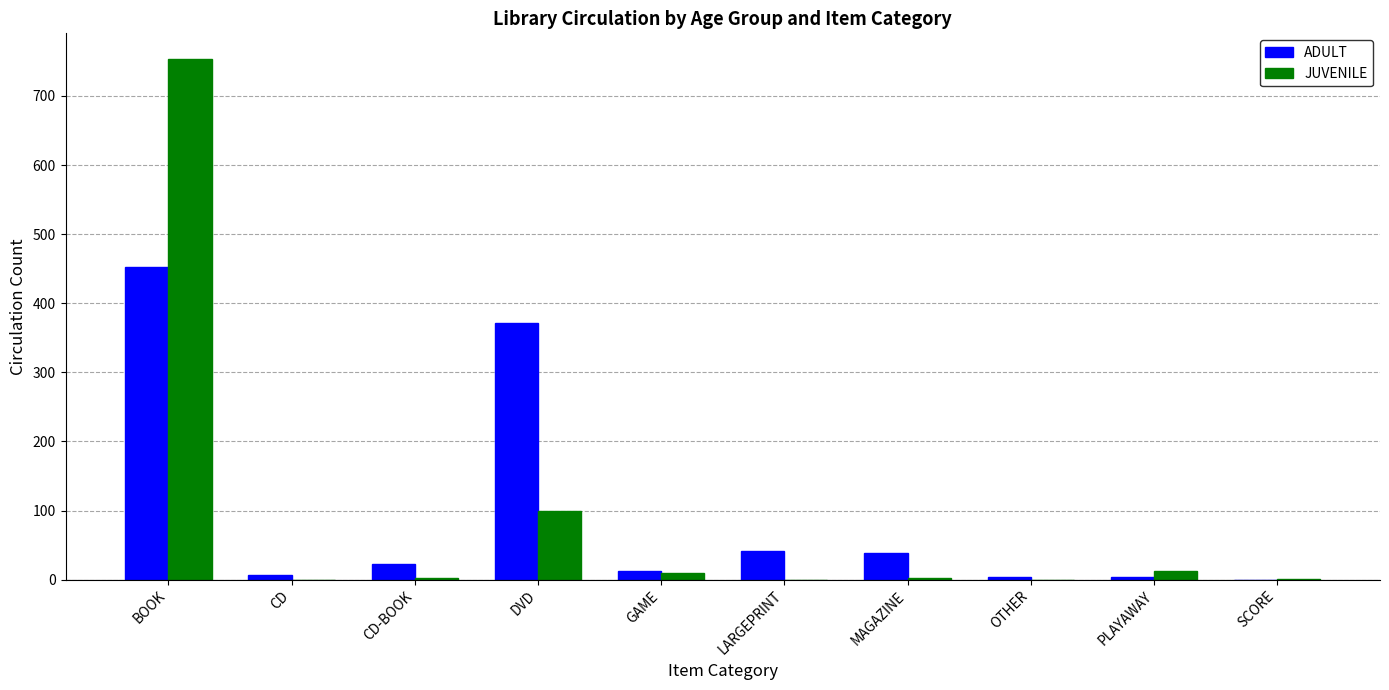

At which category is the sum across all series the highest?

BOOK